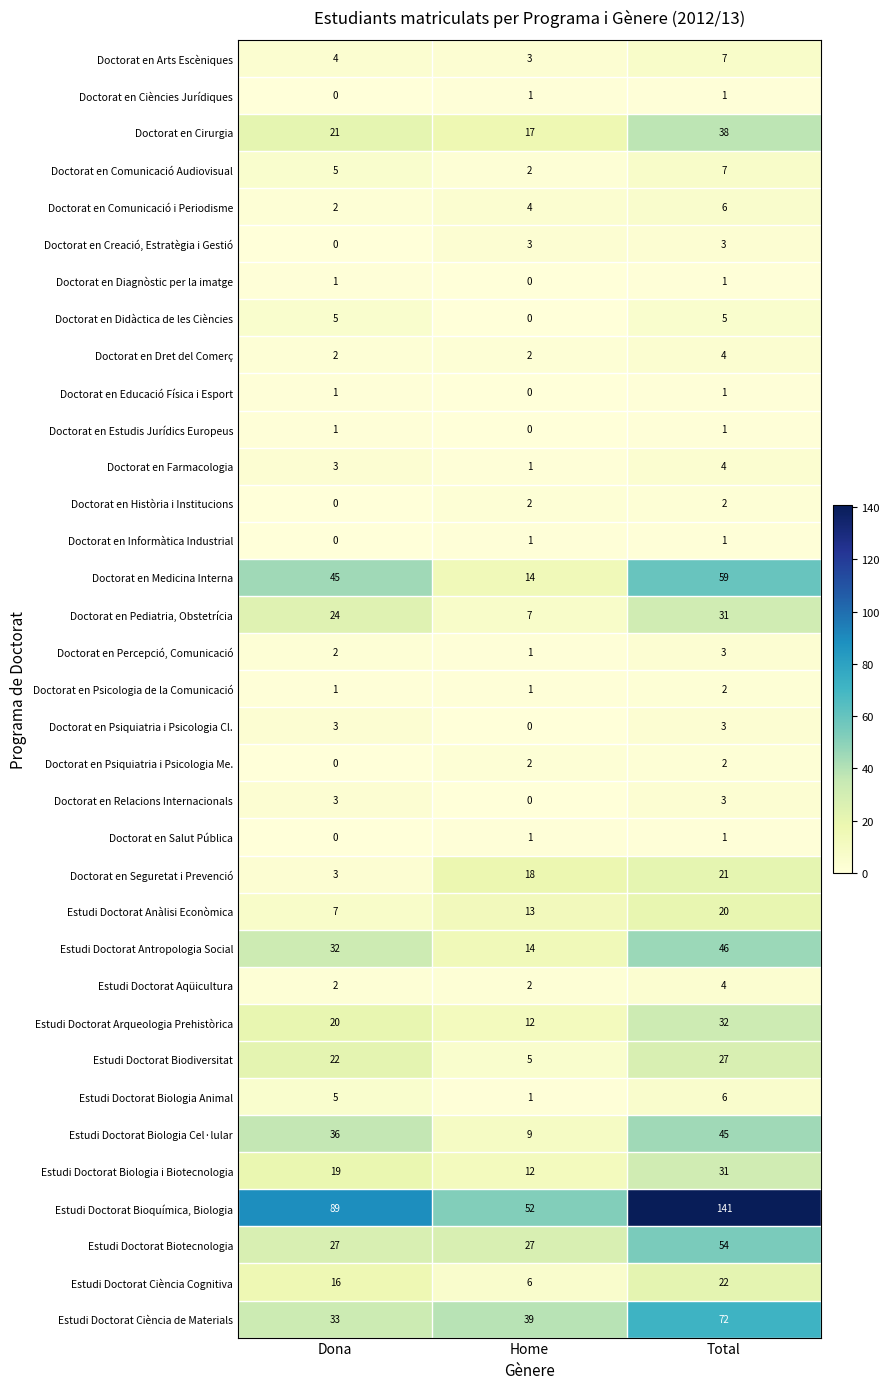

At which category is the sum across all series the highest?

Total